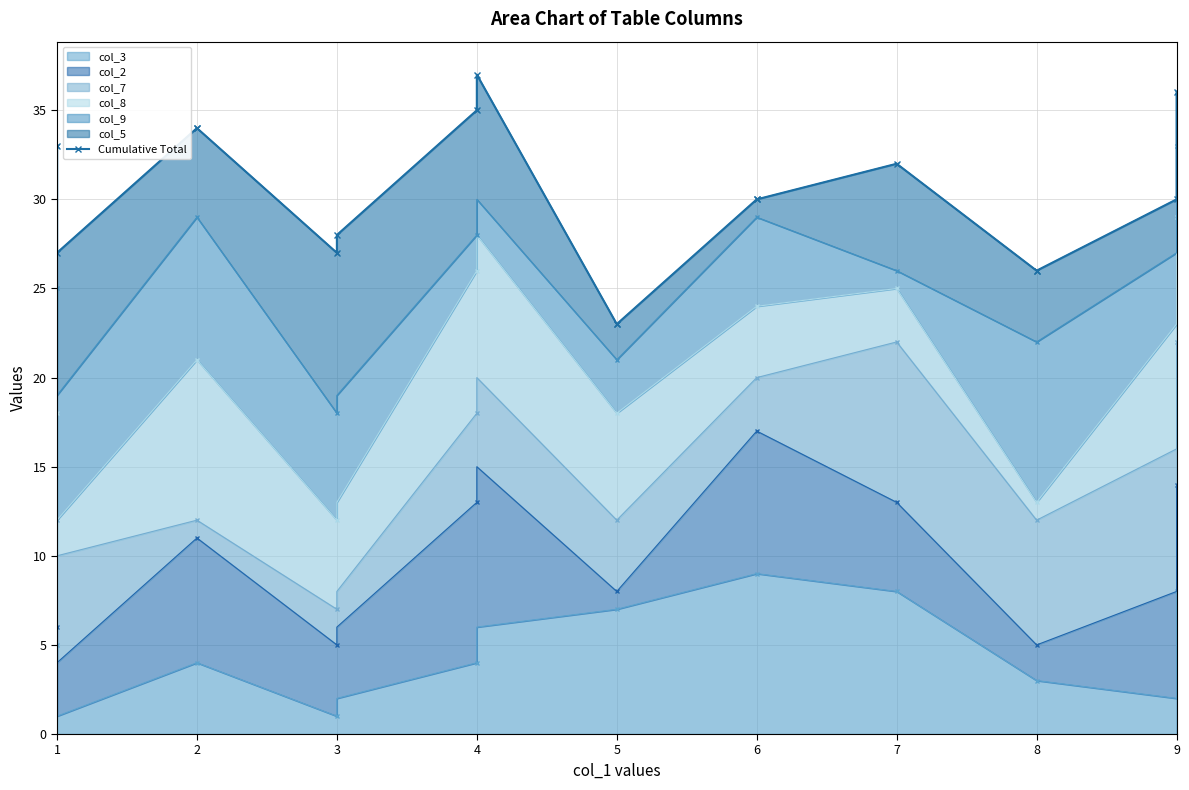

Reading right to left, list all the values displayed in this chart.

36	30	26	26	32	30	30	23	23	37	35	28	27	34	34	27	33